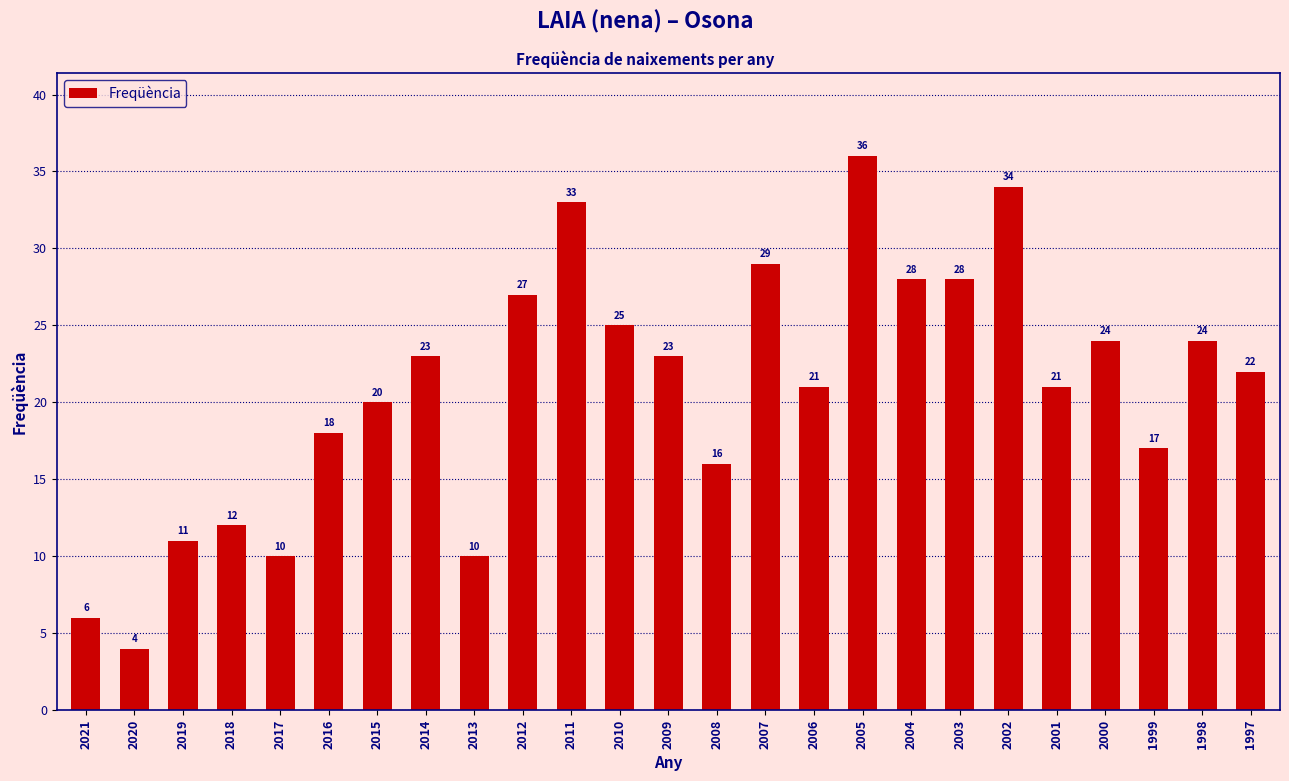

Reading left to right, list all the values displayed in this chart.

2021=6	2020=4	2019=11	2018=12	2017=10	2016=18	2015=20	2014=23	2013=10	2012=27	2011=33	2010=25	2009=23	2008=16	2007=29	2006=21	2005=36	2004=28	2003=28	2002=34	2001=21	2000=24	1999=17	1998=24	1997=22